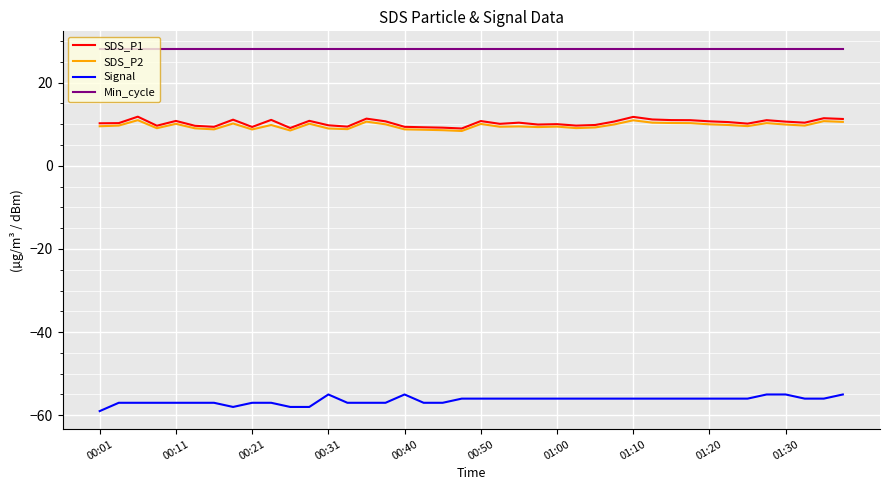

What is the smallest value displayed?

-59.0